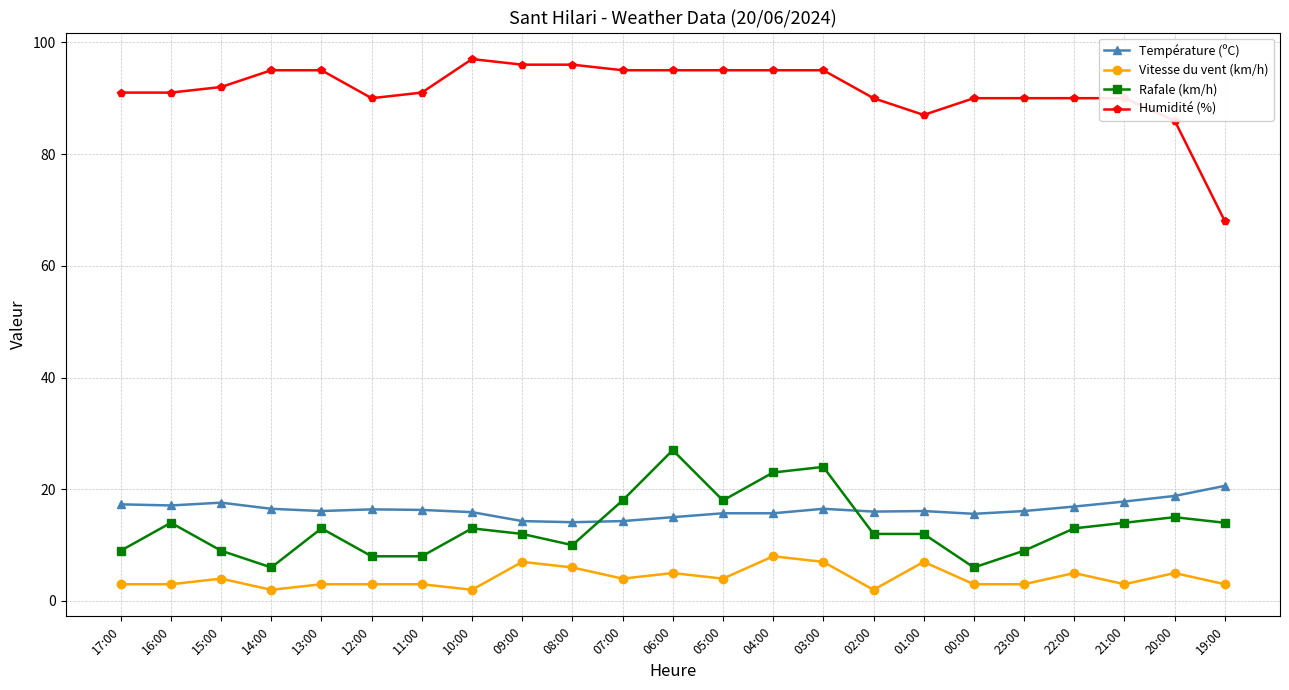

Is it true that Rafale (km/h) equals 7.4 at 10:00?

False